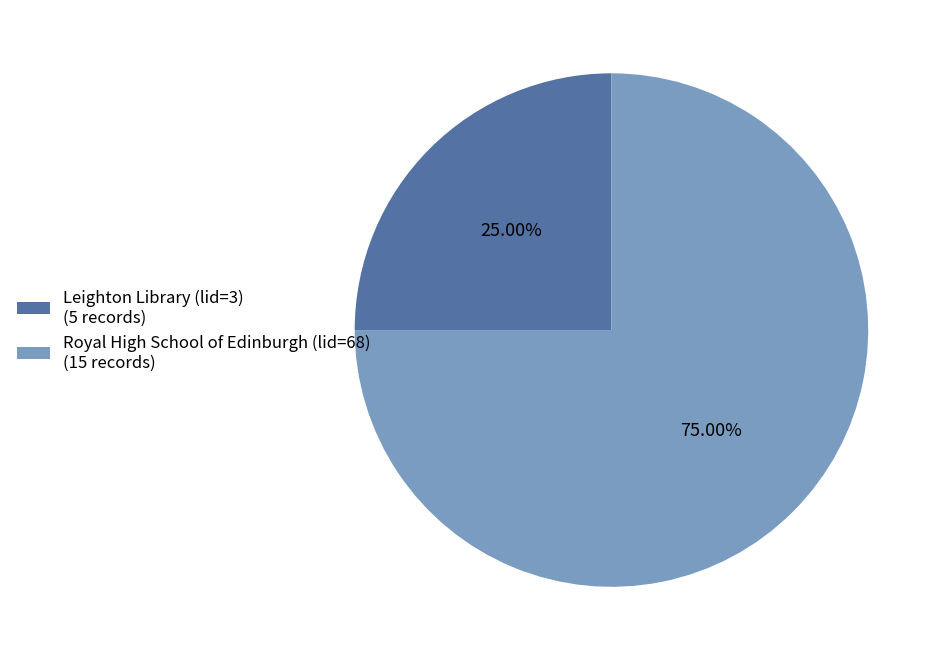

What is the largest slice in the pie chart?

Royal High School of Edinburgh (lid=68)